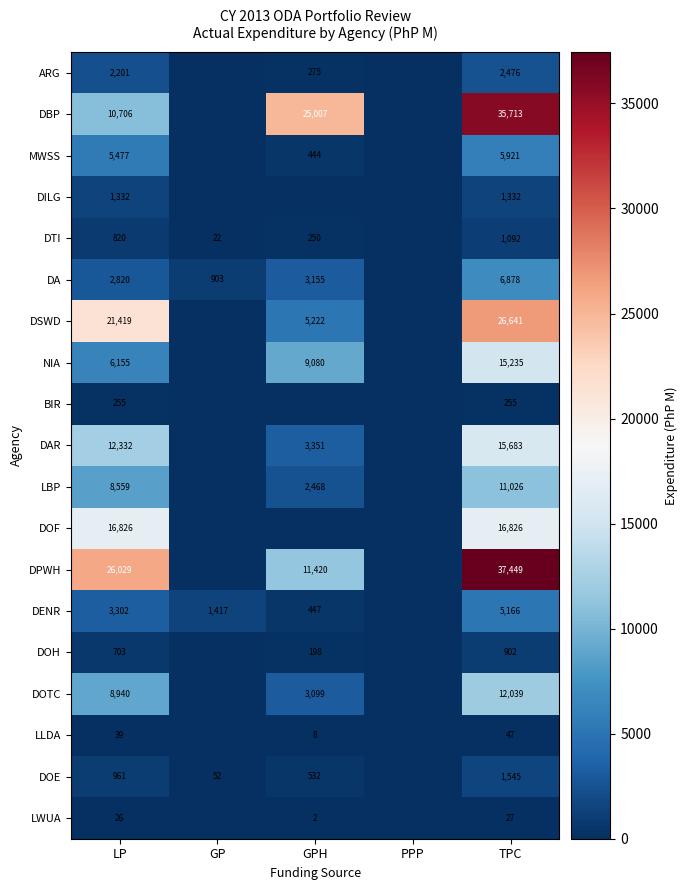

True or false: DPWH has a value of 37449 at TPC.

True